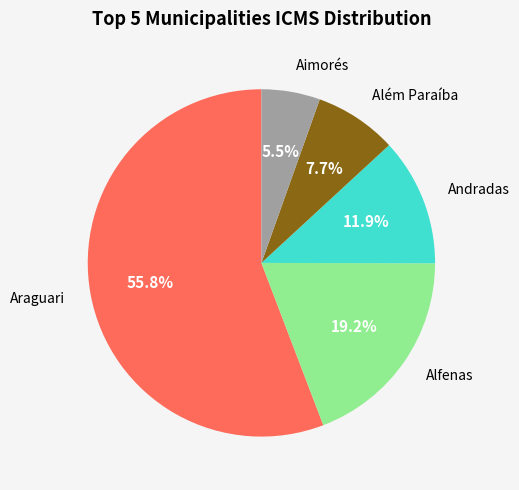

Does any single category account for the majority?

Yes